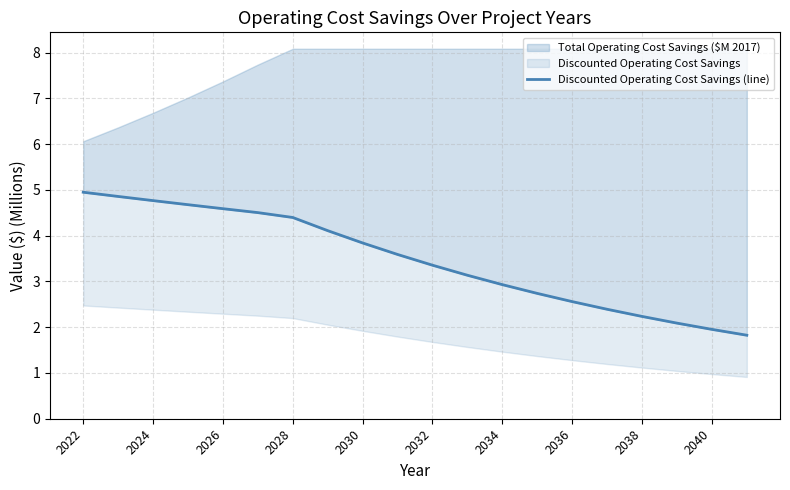

What is the sum of all values?

69.5